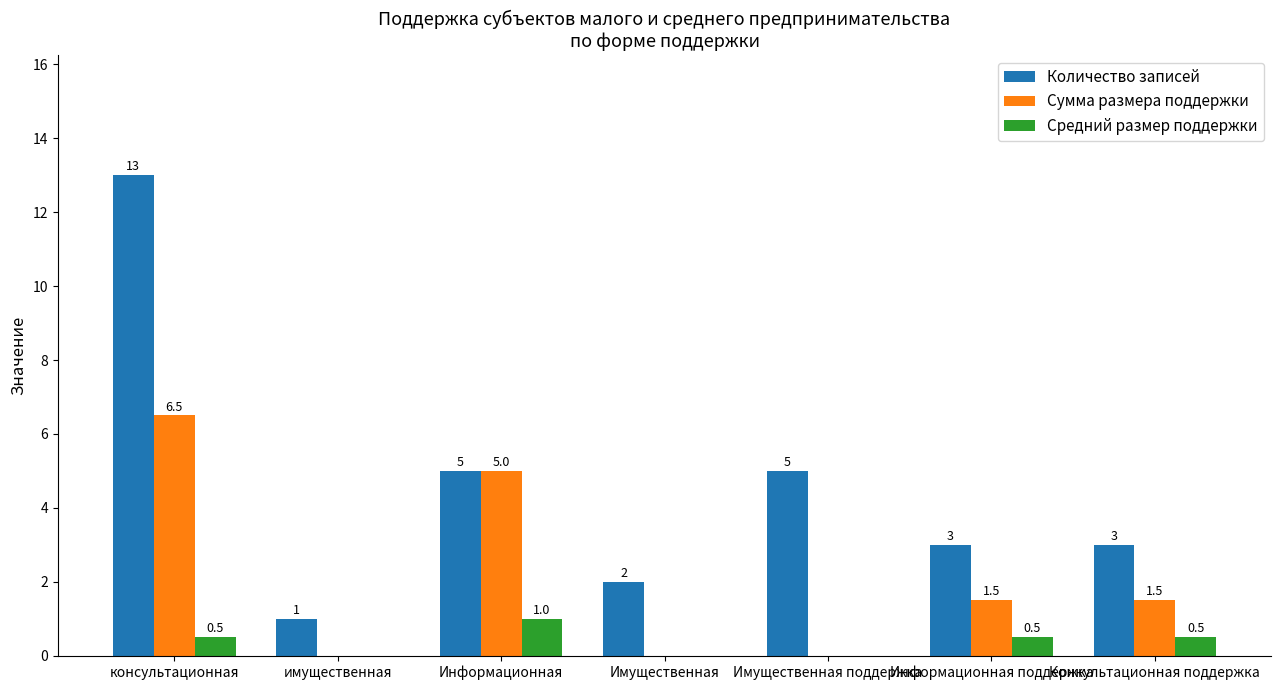

Reading right to left, transcribe all the data shown in this chart.

Количество записей: 3.0	3.0	5.0	2.0	5.0	1.0	13.0
Сумма размера поддержки: 1.5	1.5	0.0	0.0	5.0	0.0	6.5
Средний размер поддержки: 0.5	0.5	0.0	0.0	1.0	0.0	0.5